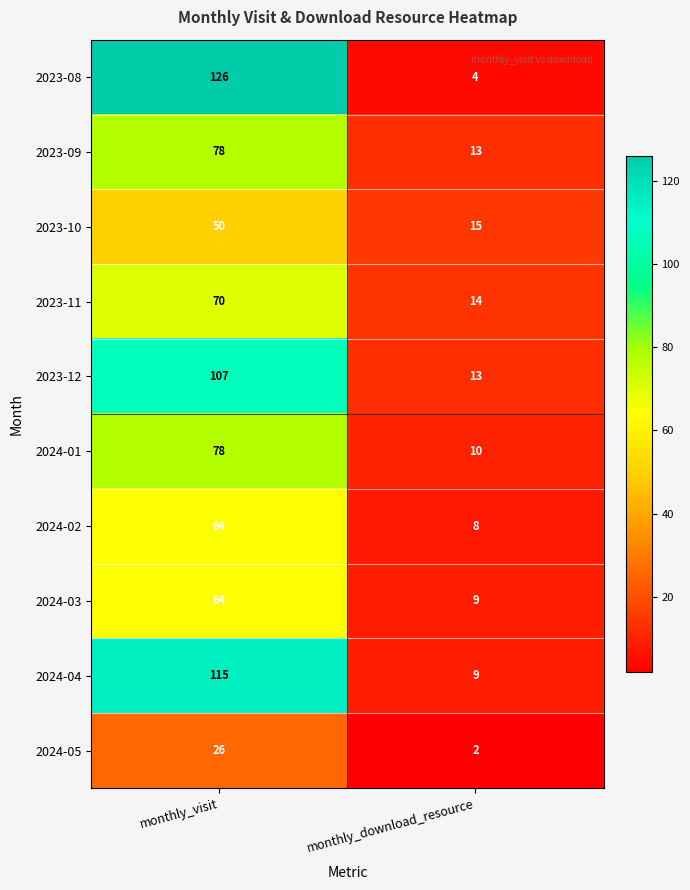

Is it true that 2024-01 equals 15 at monthly_download_resource?

False